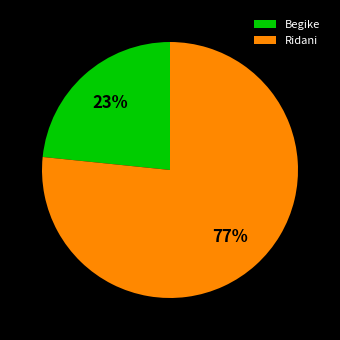

Combined, do Begike and Ridani account for over 50%?

Yes